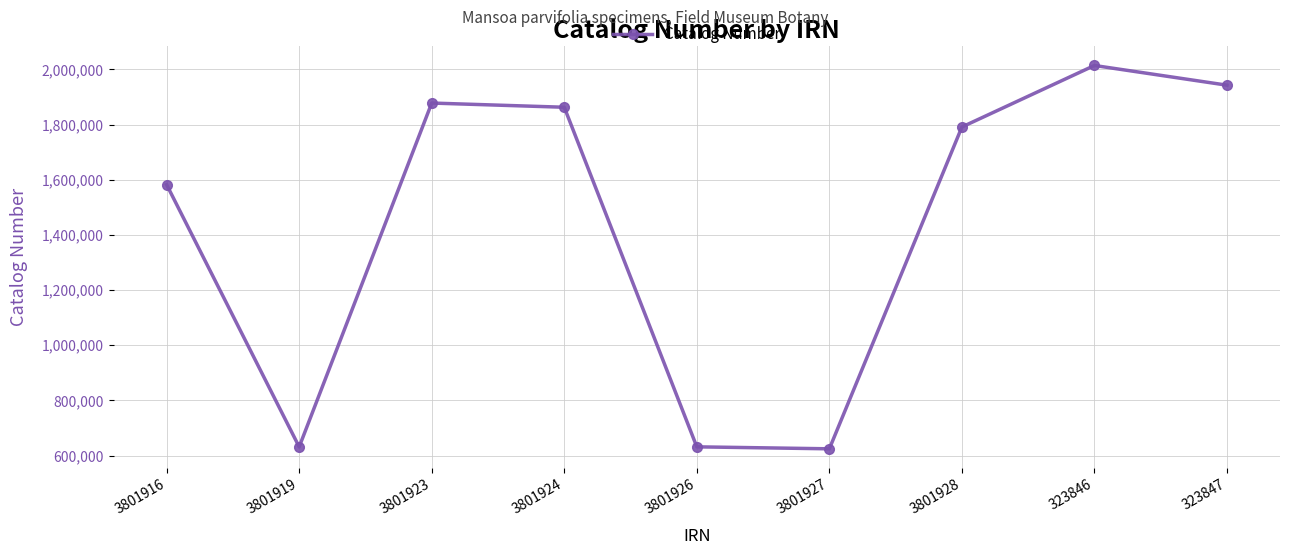

How many lines are shown in the chart?

1